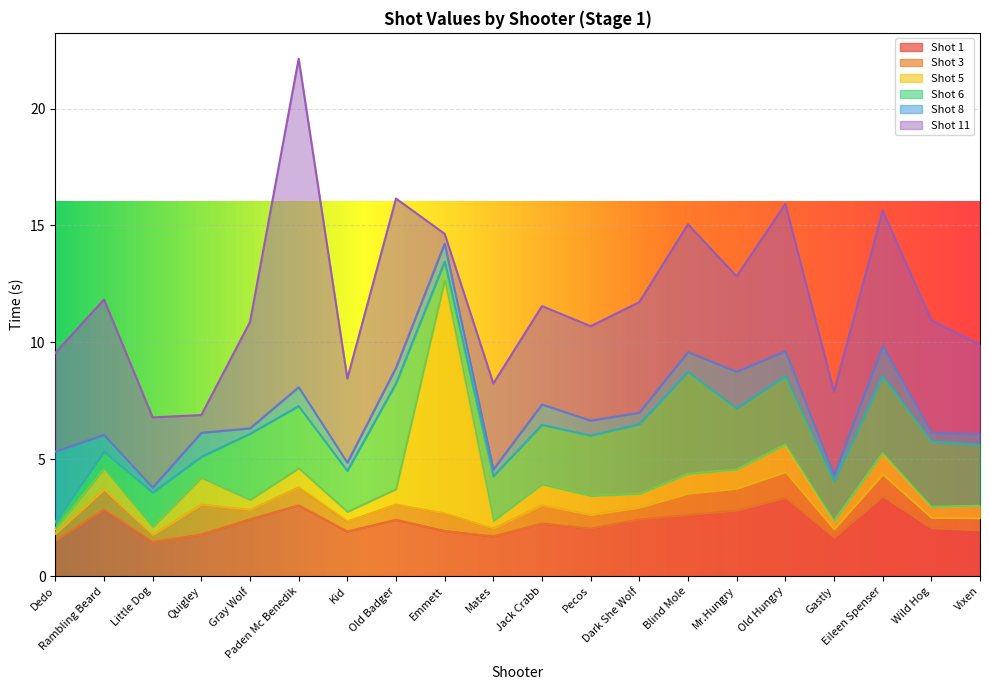

Which has a higher value, Dedo or Old Hungry?

Old Hungry